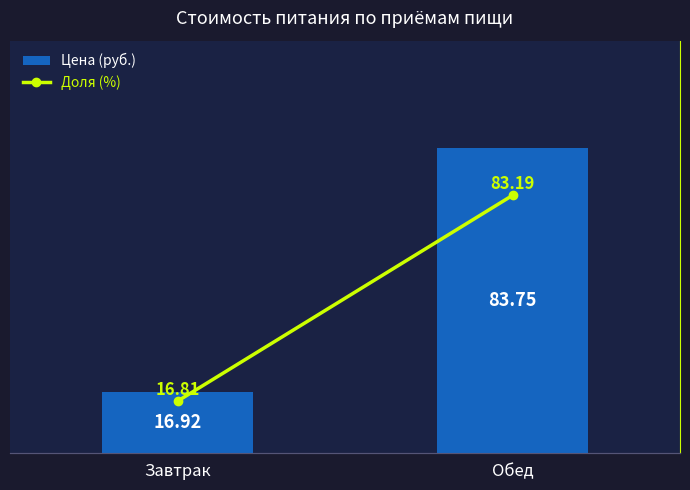

What is the difference between the Доля (%) values at Обед and Завтрак?

66.4